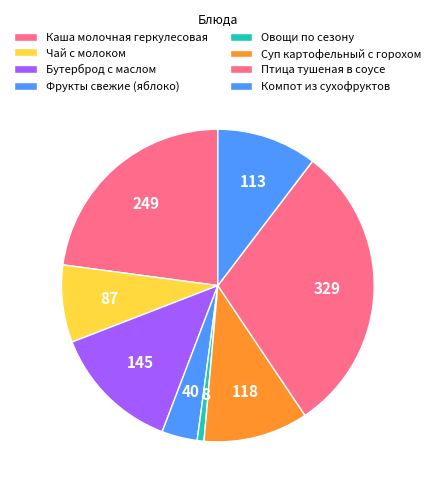

Does Фрукты свежие (яблоко) represent more than half of the total?

No